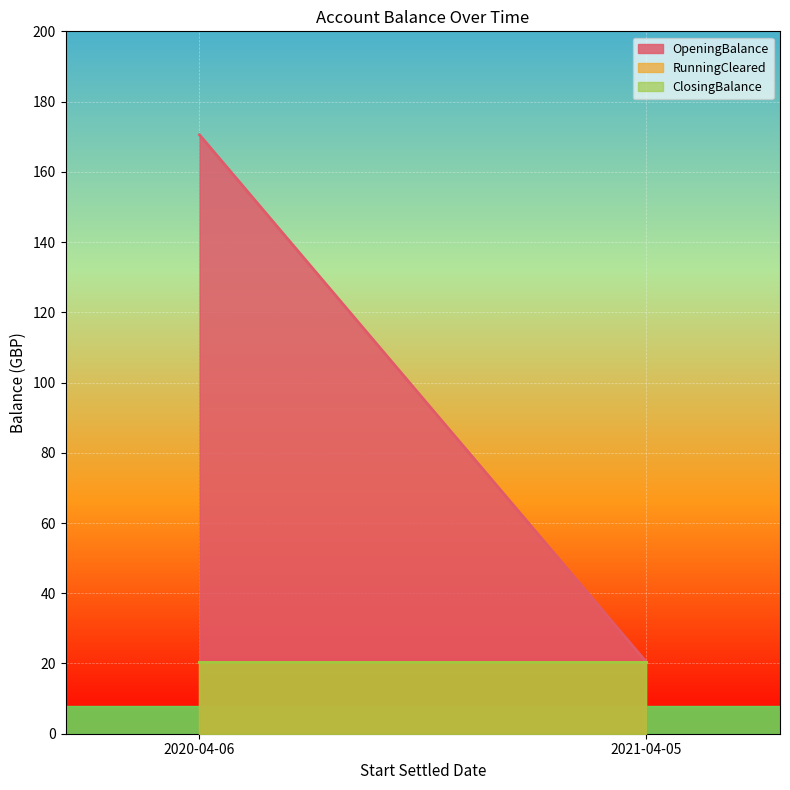

Reading left to right, list all the values displayed in this chart.

OpeningBalance: 2020-04-06=170.5	2021-04-05=20.5
RunningCleared: 2020-04-06=20.5	2021-04-05=20.5
ClosingBalance: 2020-04-06=20.5	2021-04-05=20.5